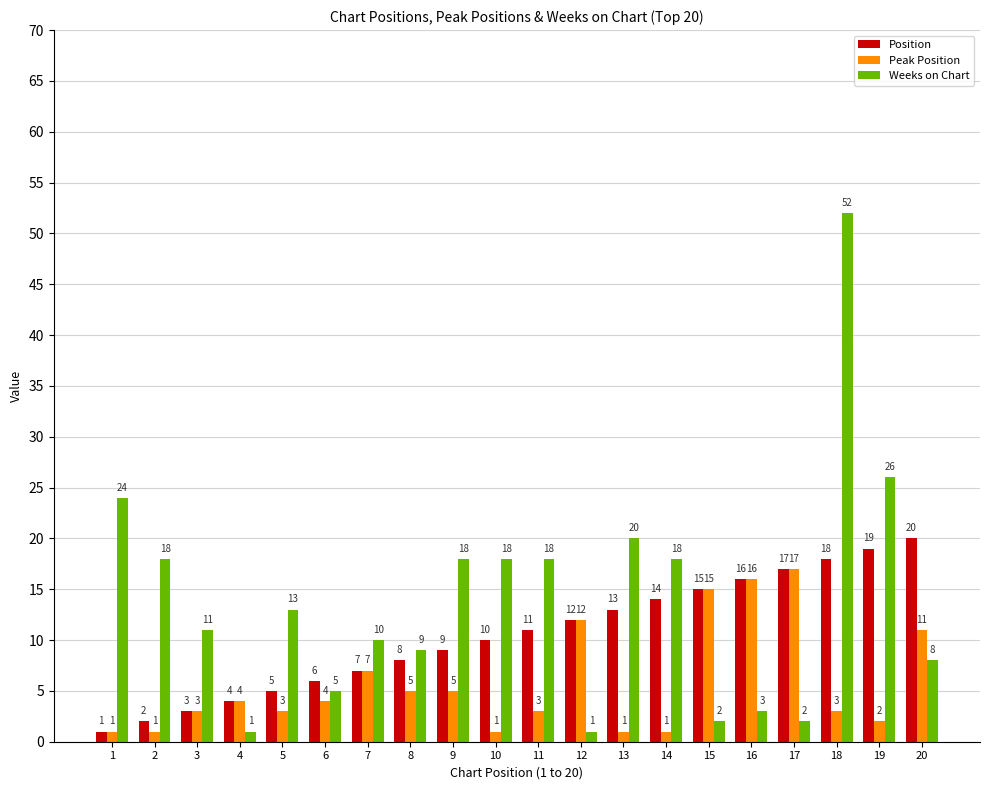

Reading right to left, what are all the values shown in this chart?

Position: 20	19	18	17	16	15	14	13	12	11	10	9	8	7	6	5	4	3	2	1
Peak Position: 11	2	3	17	16	15	1	1	12	3	1	5	5	7	4	3	4	3	1	1
Weeks on Chart: 8	26	52	2	3	2	18	20	1	18	18	18	9	10	5	13	1	11	18	24